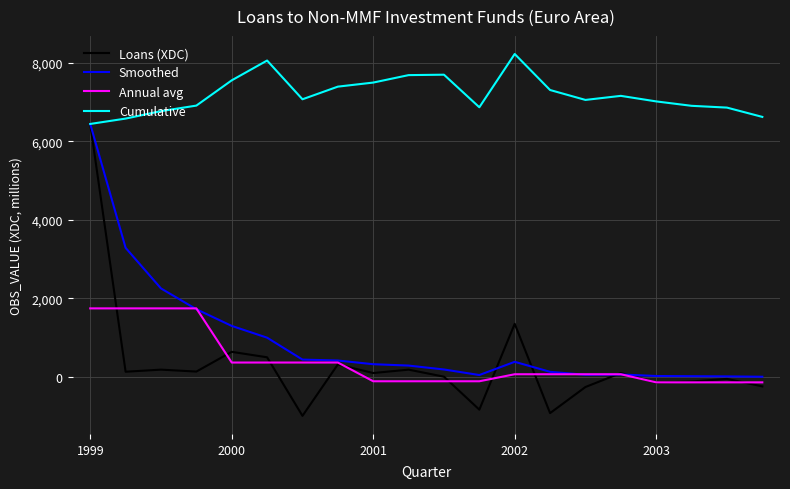

True or false: Annual avg and Cumulative intersect in this chart.

False